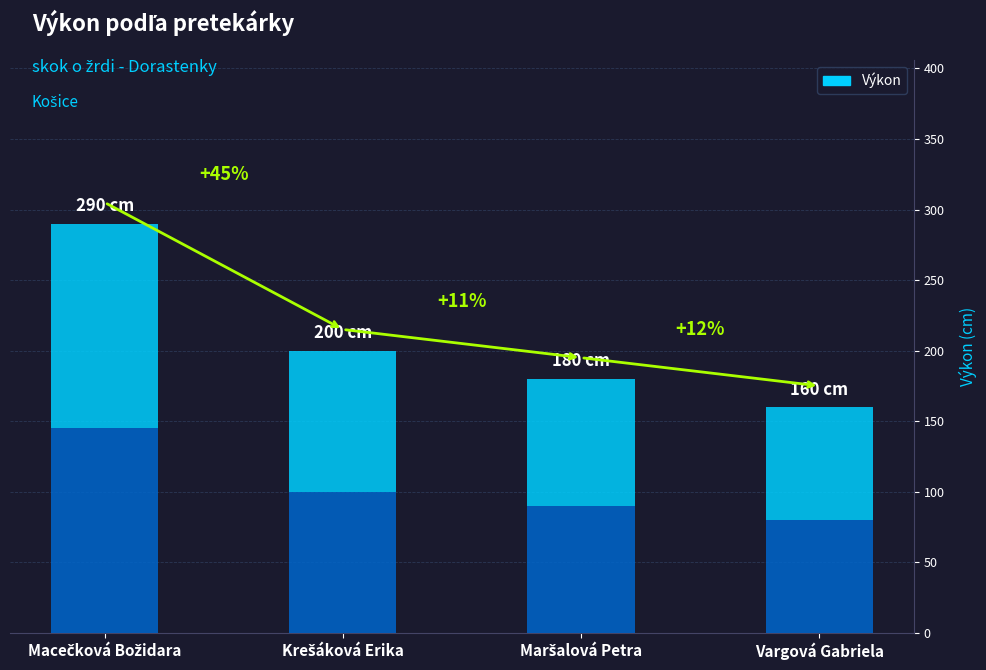

Approximately how many times larger is the value at Vargová Gabriela compared to Maršalová Petra?

0.9